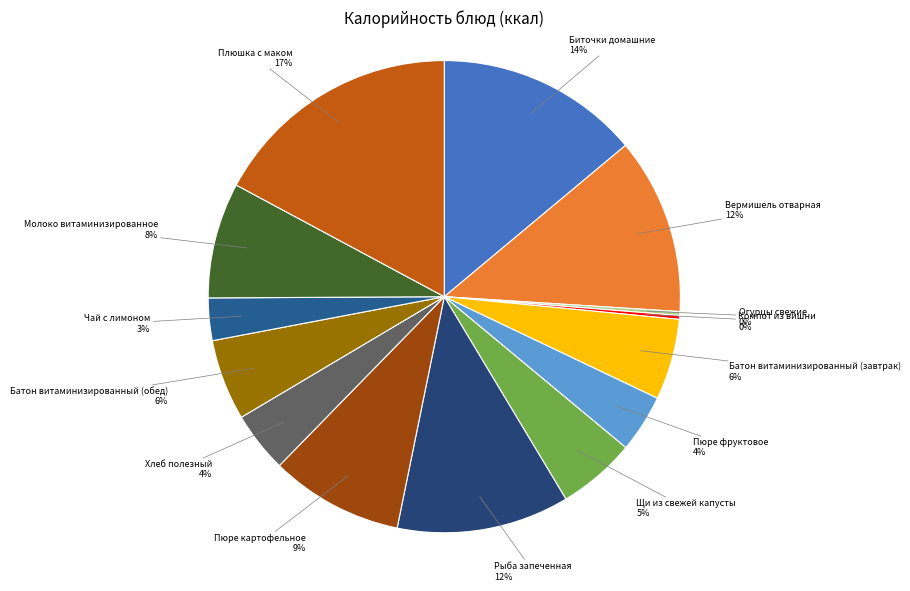

Combined, do Щи из свежей капусты and Батон витаминизированный (завтрак) account for over 50%?

No